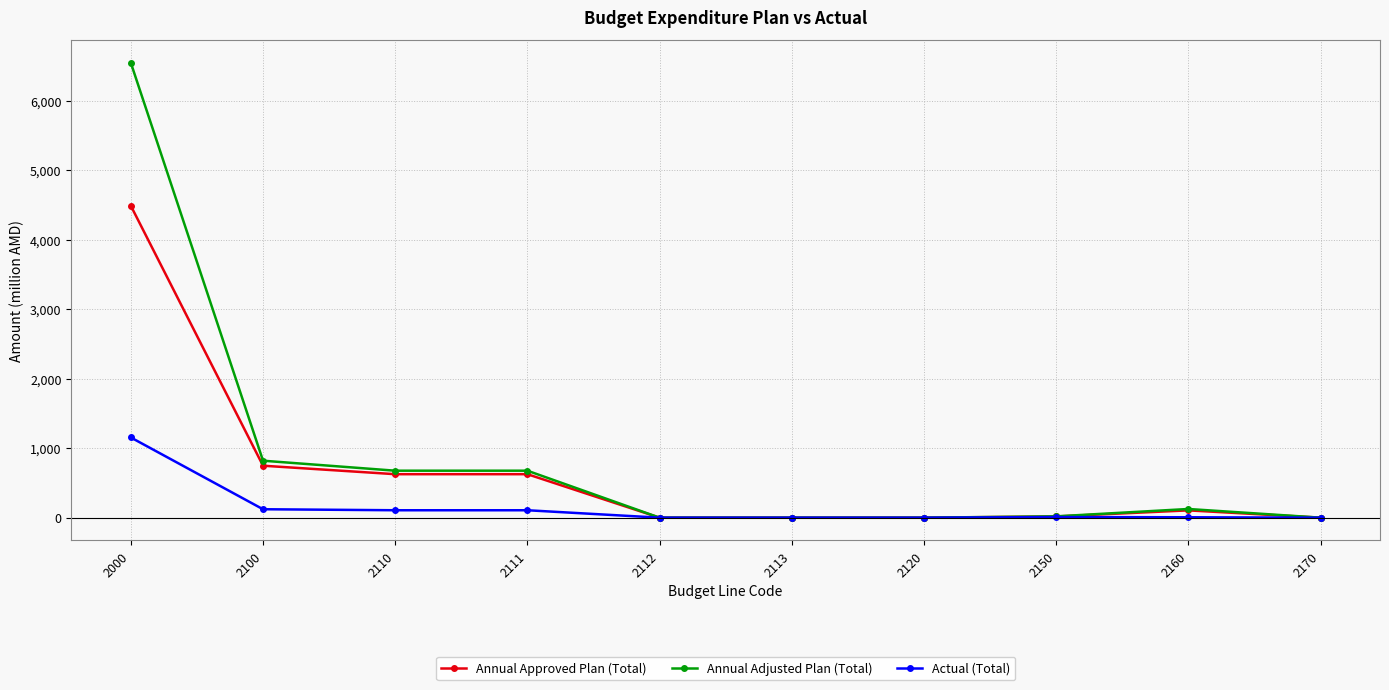

Which series has the widest spread of values?

Annual Adjusted Plan (Total)